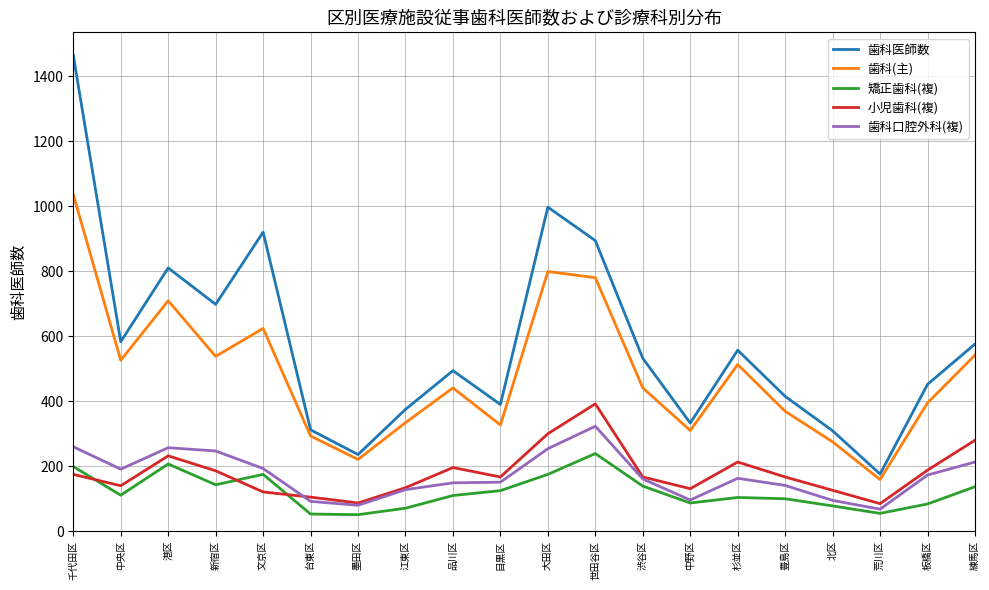

What are all the series names shown in the legend?

歯科医師数, 歯科(主), 矯正歯科(複), 小児歯科(複), 歯科口腔外科(複)